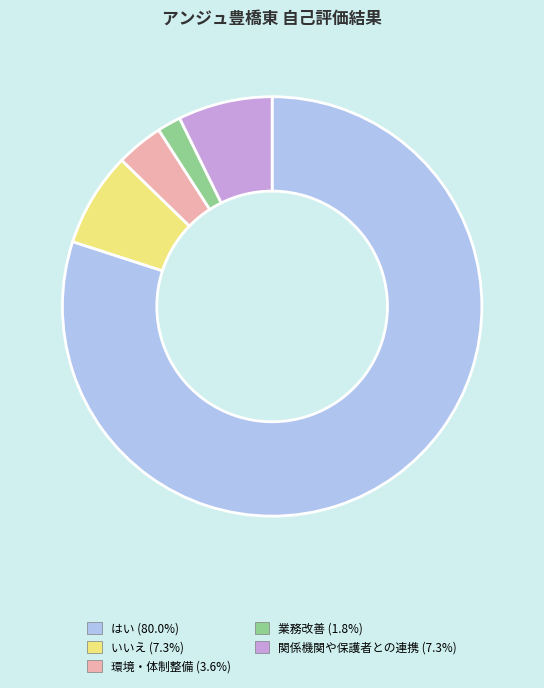

Is there any slice that represents more than half of the pie?

Yes